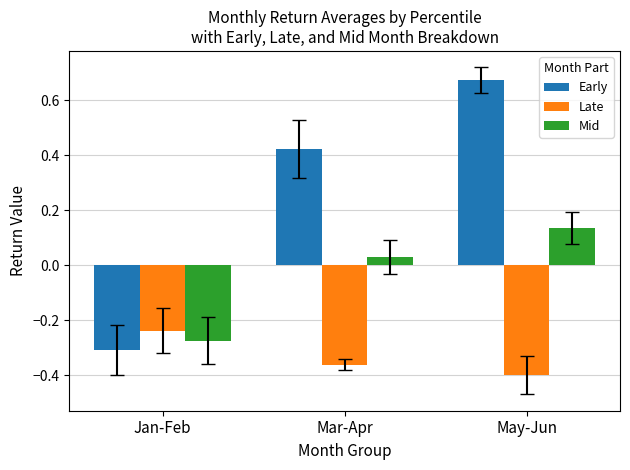

Are the bars grouped side by side (vs. stacked)?

Yes